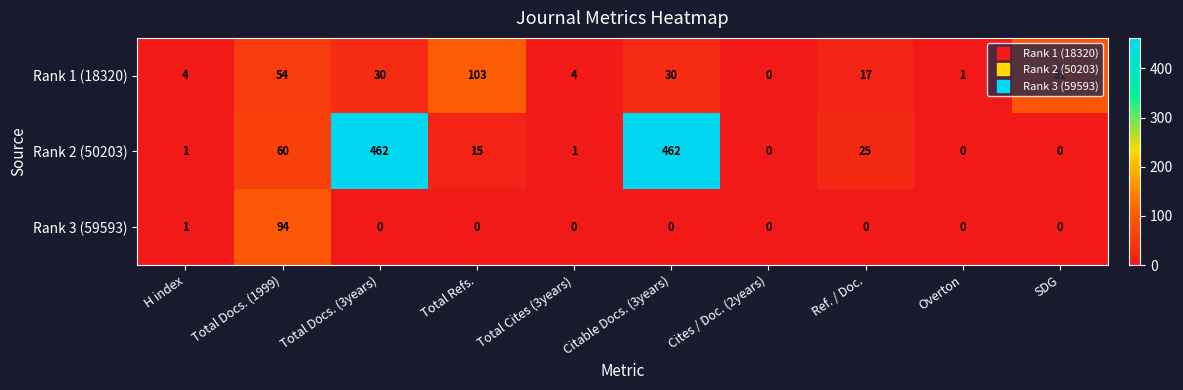

What is the difference between the highest and lowest values at H index?

3